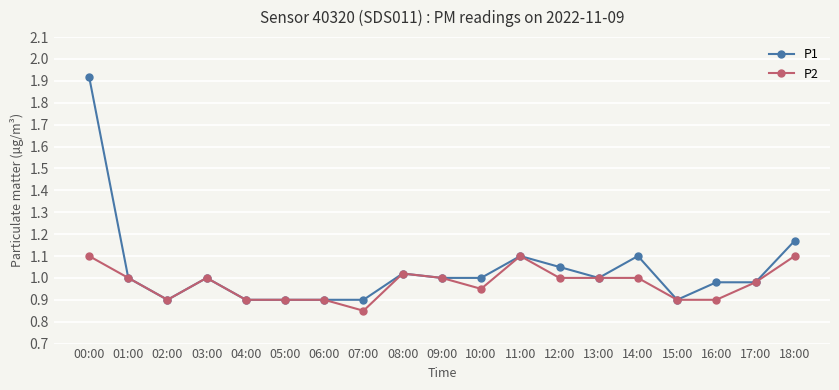

How many series are shown in this chart?

2